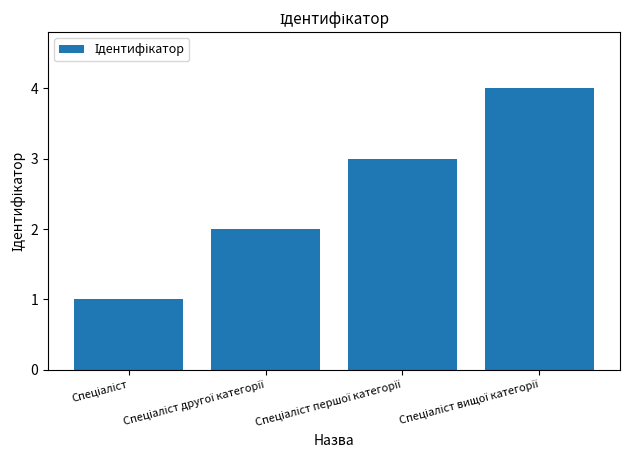

What is the difference between the maximum and minimum values?

3